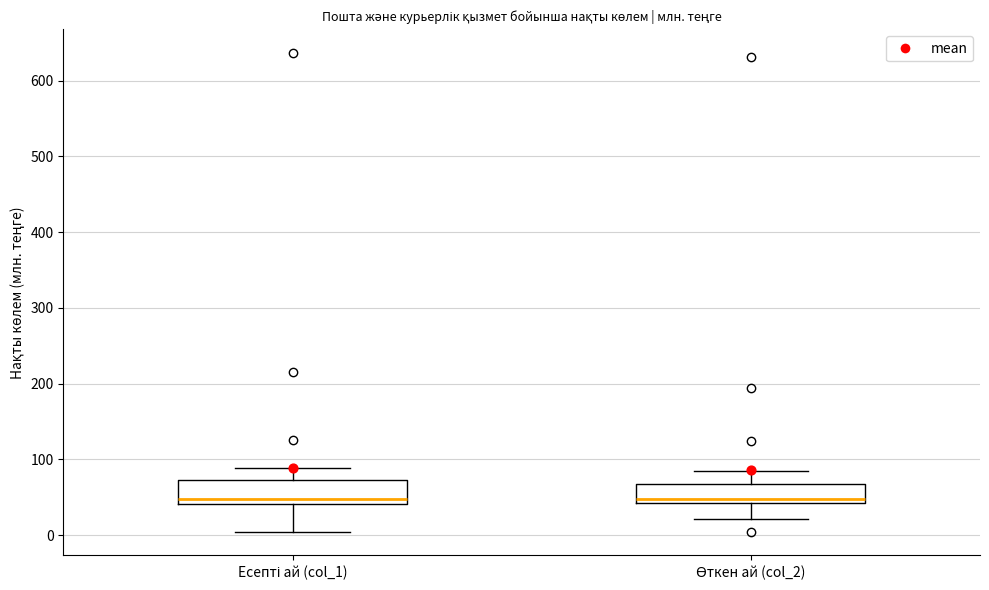

Reading left to right, transcribe this box plot: for each box, give where its median line is, the range the box spans, and where its two whiskers end, as read against the y-axis. The values are not printed on the chart, so give them approximately, as read against the axis.

Есепті ай (col_1): median 50, box 40 to 70, whiskers 0 to 90
Өткен ай (col_2): median 50, box 40 to 70, whiskers 20 to 80